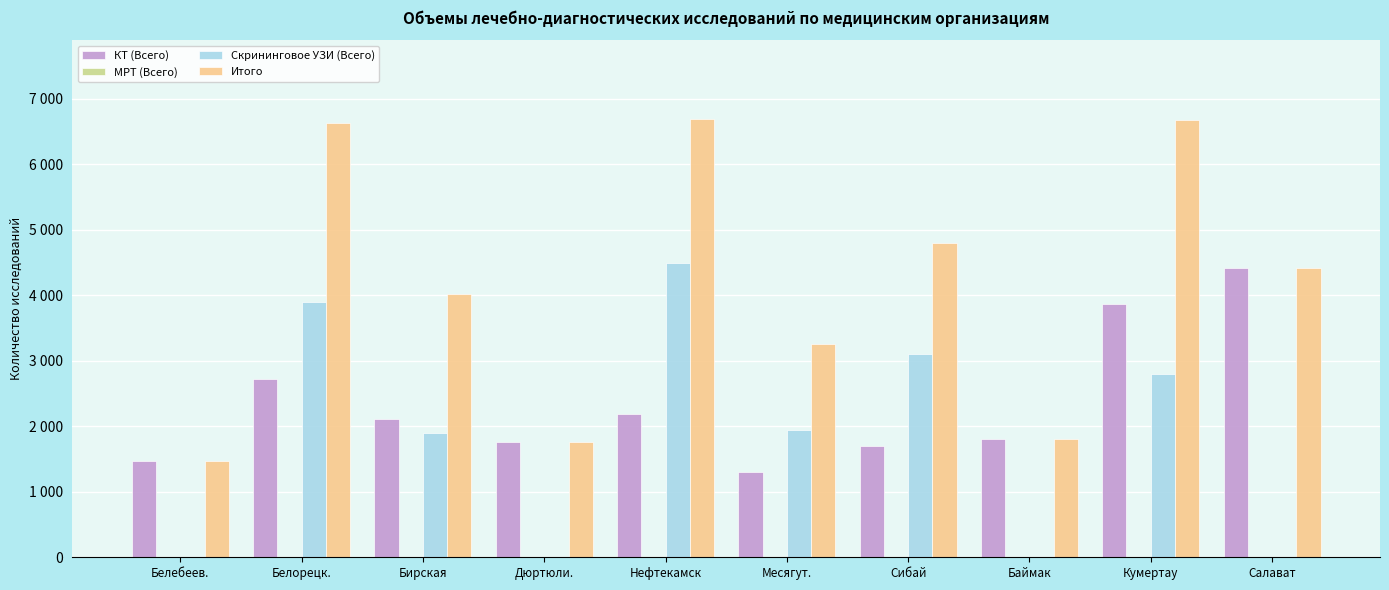

What is the total value across all series at Месягут.?

6500